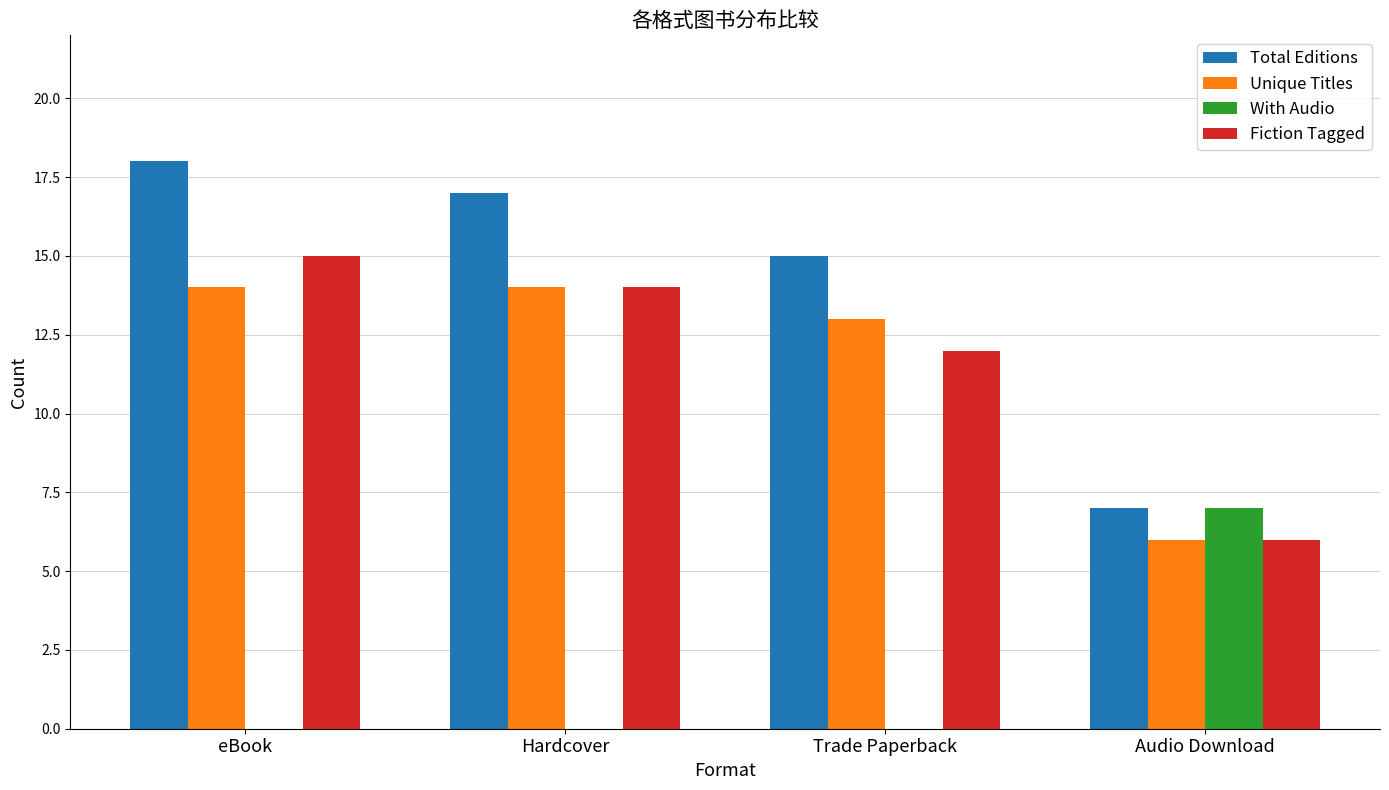

Does the chart contain stacked bars?

No